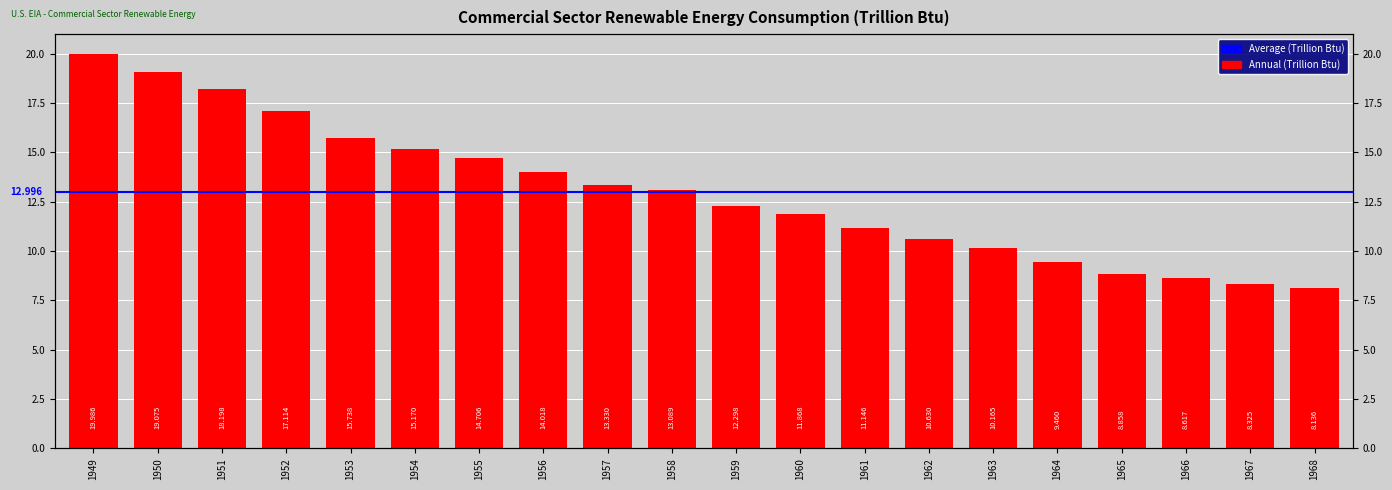

Between 1957 and 1967, which is larger?

1957